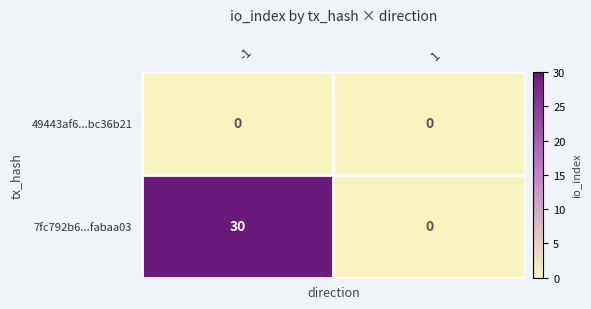

Between -1 and 1, which series saw the biggest shift?

7fc792b6...fabaa03